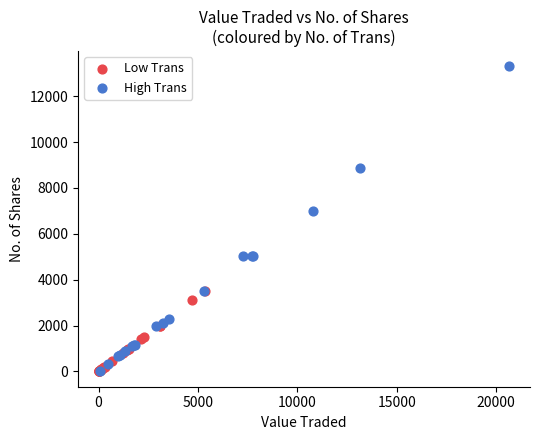

Which series has the largest Y range (max minus min)?

High Trans